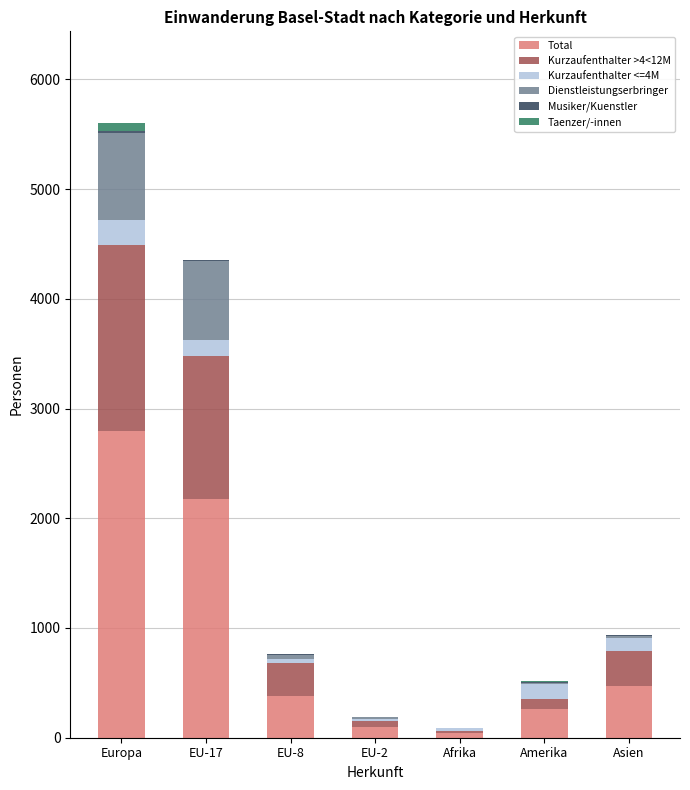

Where is Total nearest to the value 1422?

EU-17